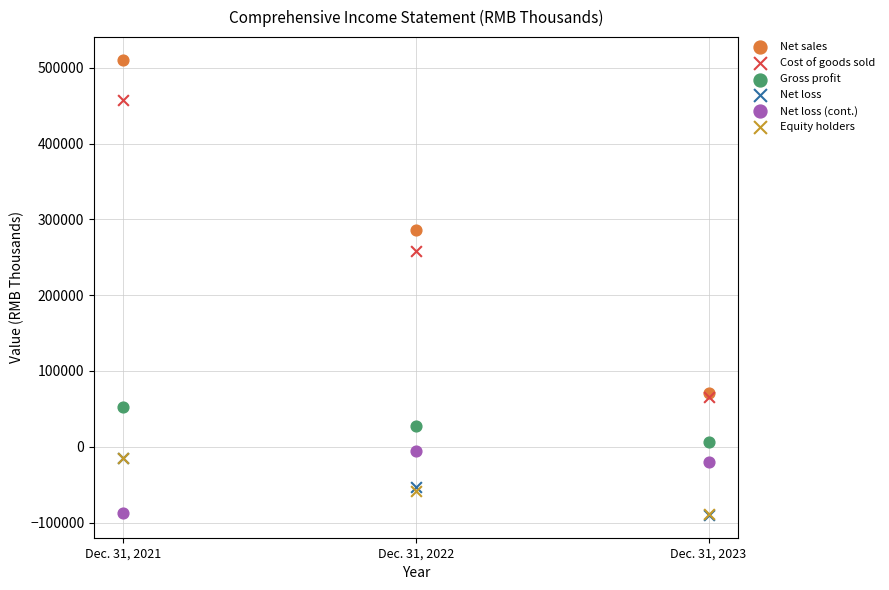

What are all the series names shown in the legend?

Net sales, Cost of goods sold, Gross profit, Net loss, Net loss (cont.), Equity holders